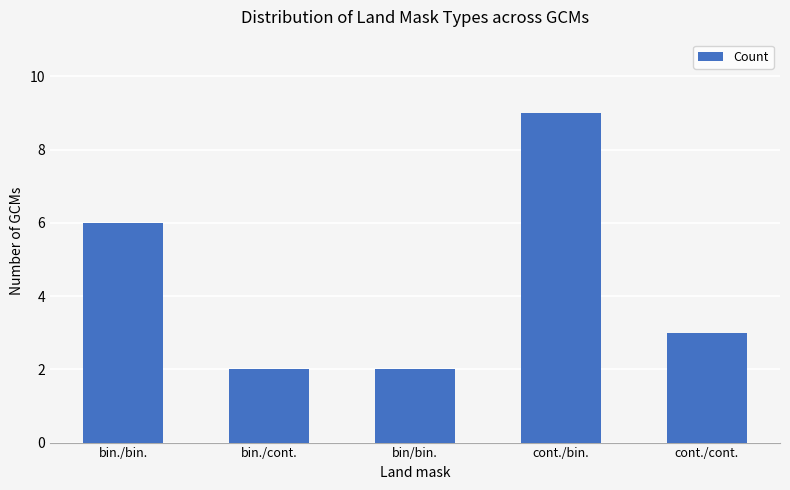

Is it true that the value at bin./bin. is 6?

True